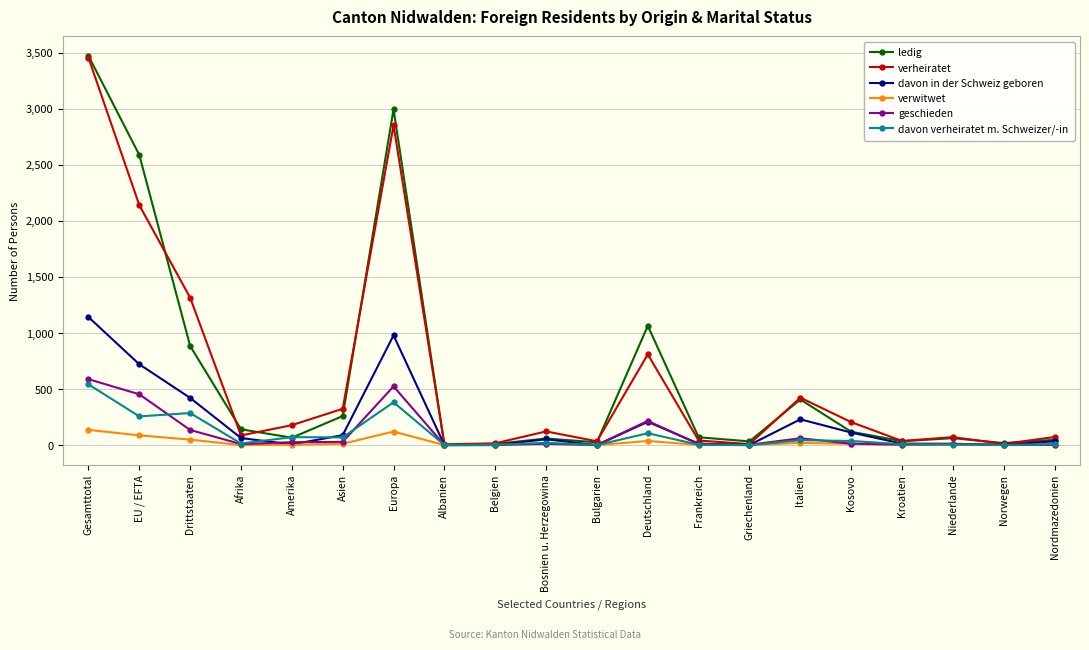

At which category does davon in der Schweiz geboren reach its first local peak?

Europa